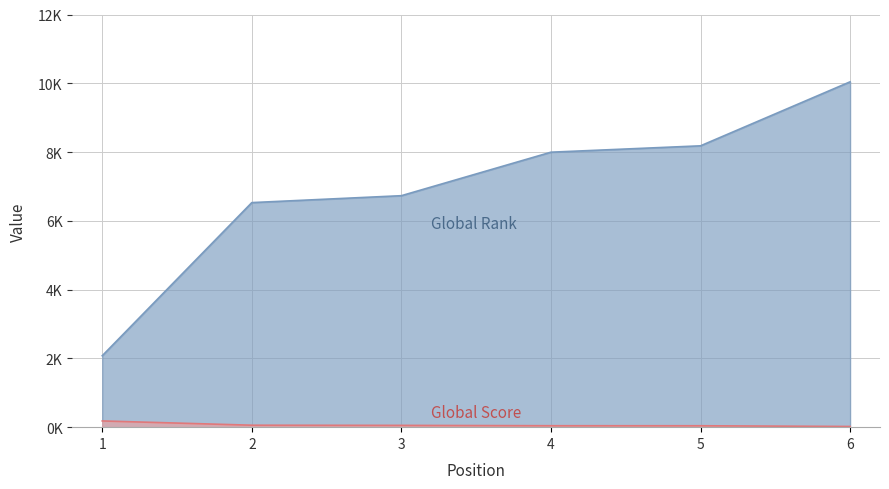

Which category has the lowest value in the Global Score series?

6